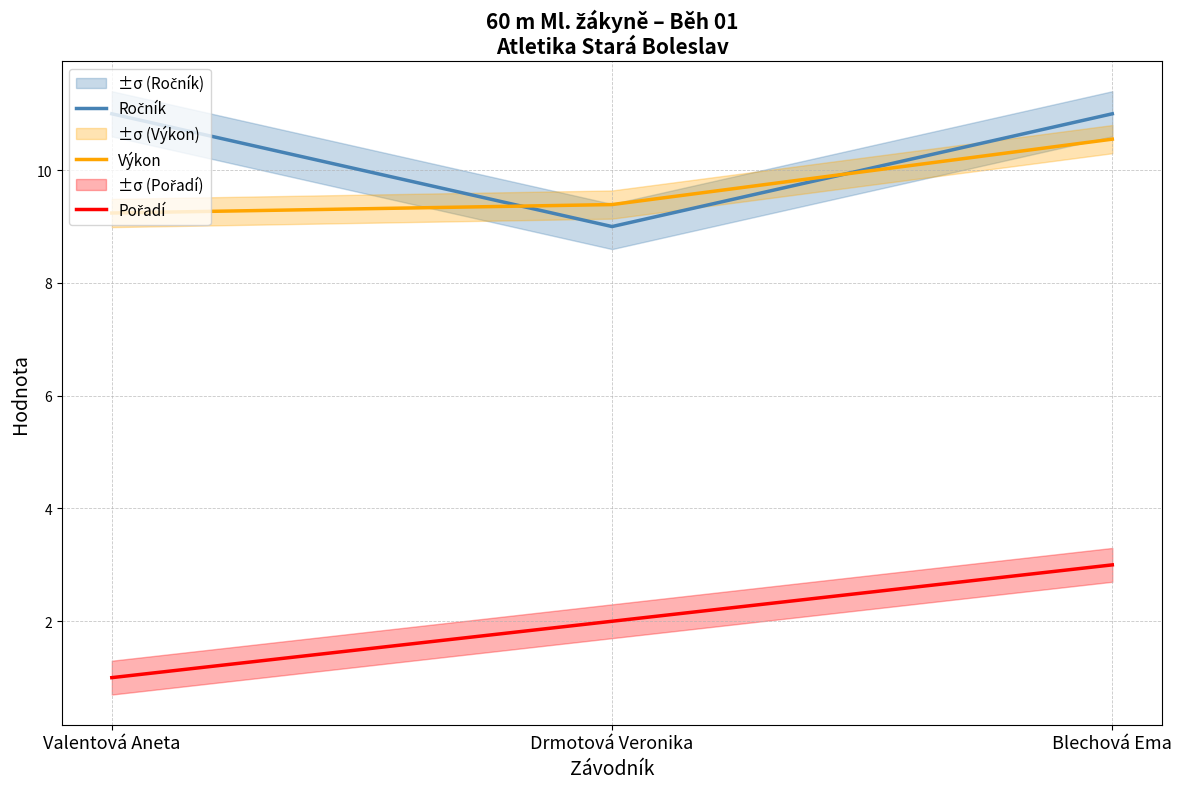

Reading left to right, transcribe all the data shown in this chart.

Ročník: 11.0	9.0	11.0
Výkon: 9.2	9.4	10.6
Pořadí: 1.0	2.0	3.0